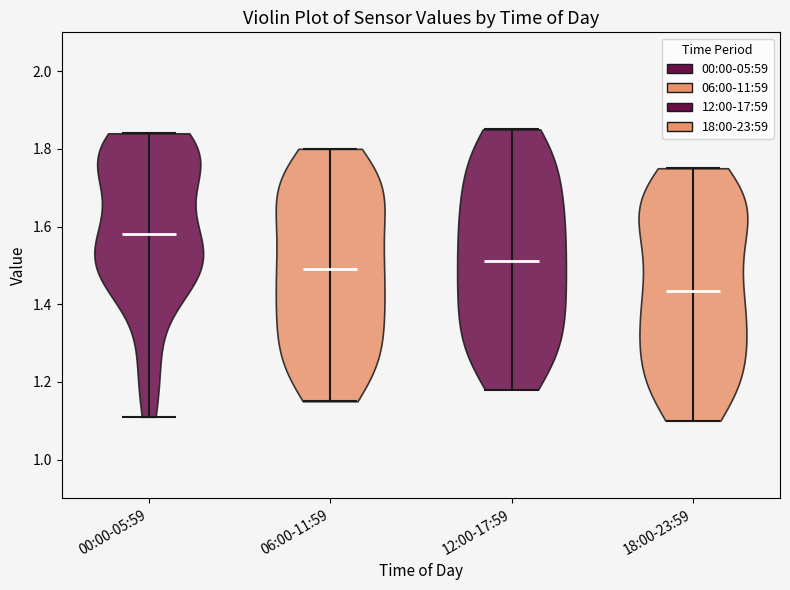

Reading left to right, read every violin against the y-axis: where its median line is, and the lowest and highest points it reaches. The values are not printed on the chart, so give them approximately, as read against the axis.

00:00-05:59: median line 1.58, lowest point 1.12, highest point 1.84
06:00-11:59: median line 1.50, lowest point 1.16, highest point 1.80
12:00-17:59: median line 1.52, lowest point 1.18, highest point 1.86
18:00-23:59: median line 1.44, lowest point 1.10, highest point 1.76